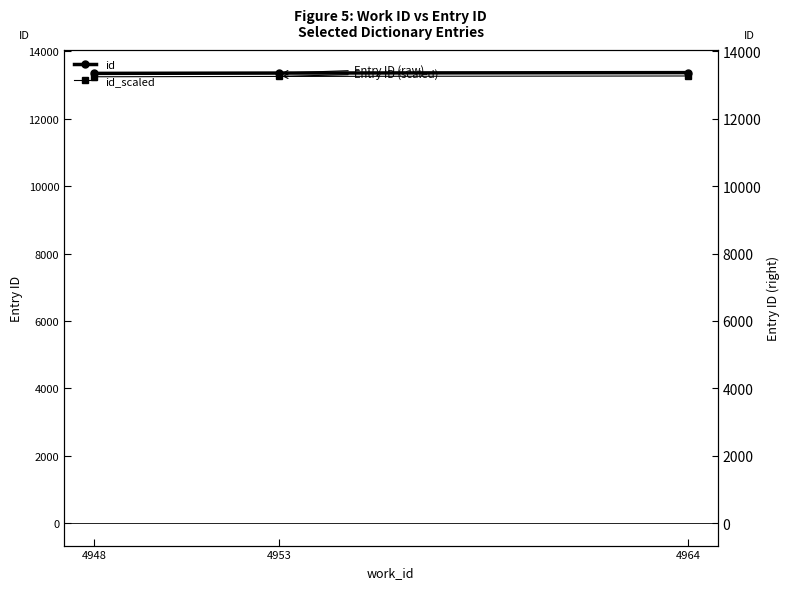

List the series in order of their overall mean, highest first.

id, id_scaled